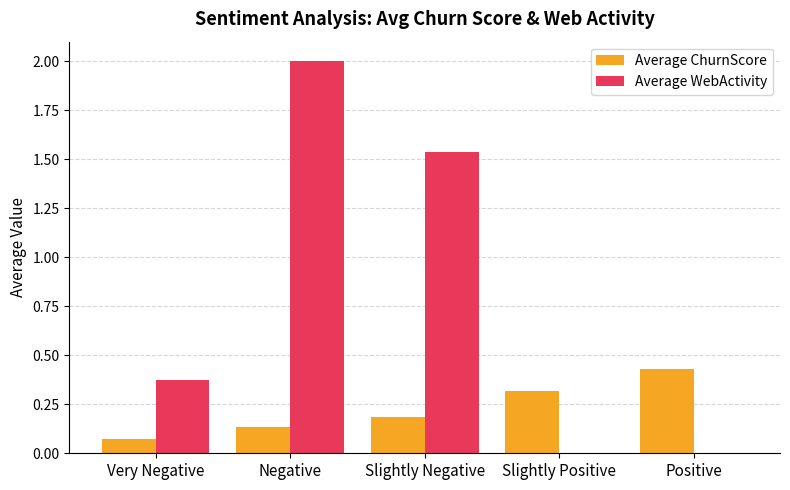

Which series has the largest total across all categories?

Average WebActivity